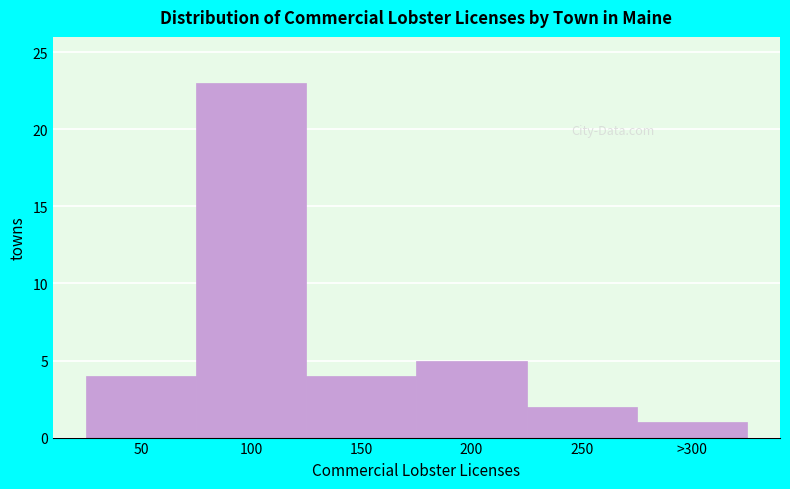

Reading left to right, list all the values displayed in this chart.

4	23	4	5	2	1